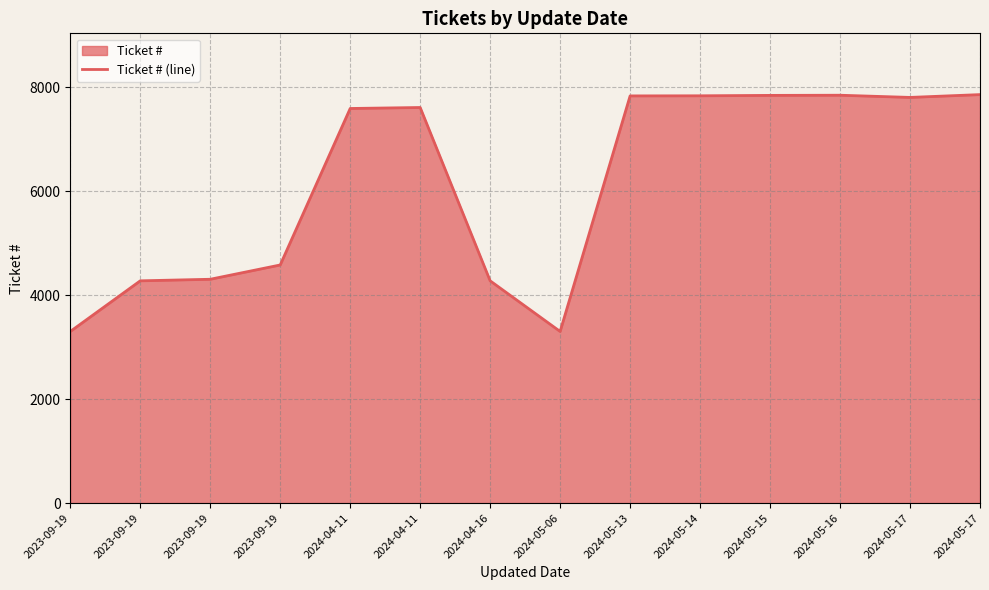

Reading left to right, extract all data points from this chart.

3301	4275	4305	4580	7590	7609	4275	3301	7832	7834	7842	7845	7803	7857